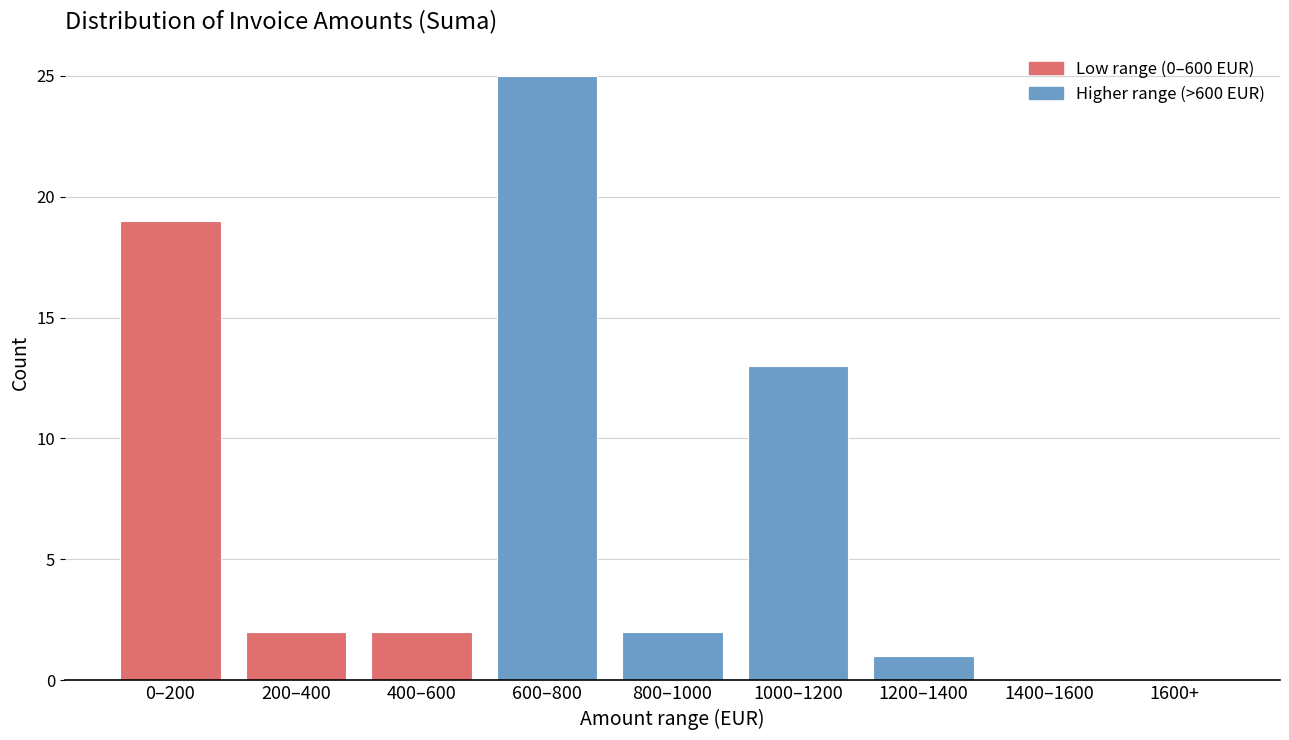

Reading right to left, extract all data points from this chart.

1600+=0	1400–1600=0	1200–1400=1	1000–1200=13	800–1000=2	600–800=25	400–600=2	200–400=2	0–200=19